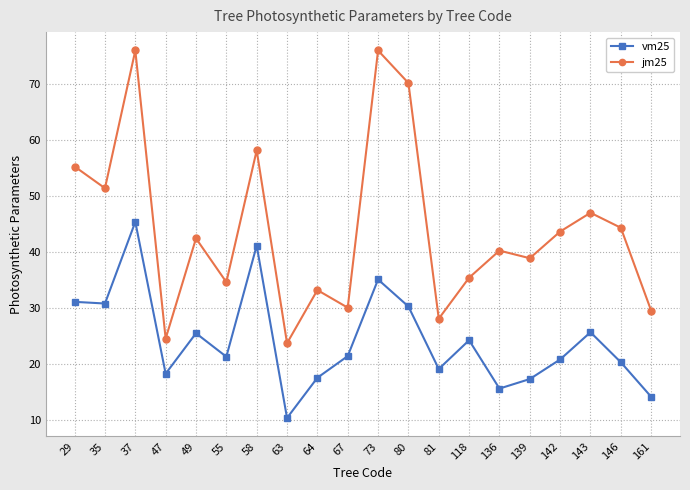

Count the number of data series in this chart.

2